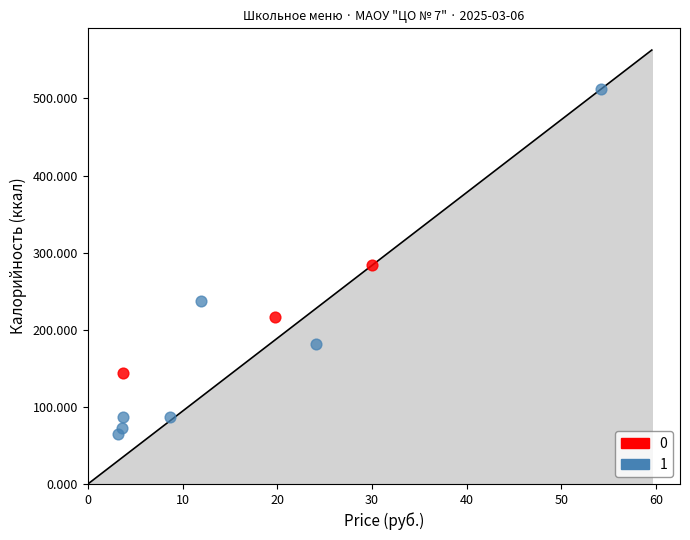

What are all the series names shown in the legend?

0, 1